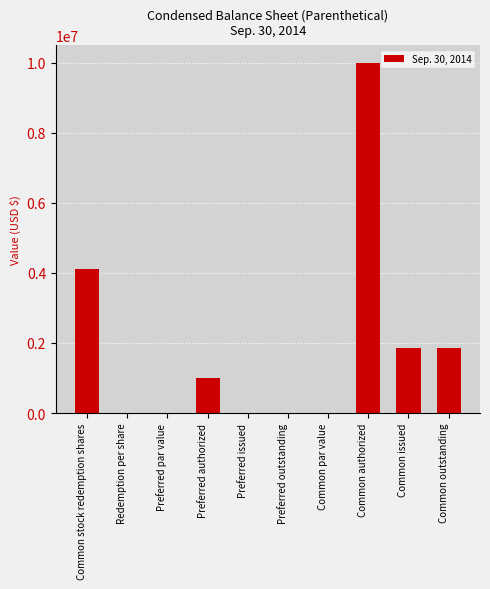

At which label is the value closest to 5000000?

Common stock redemption shares